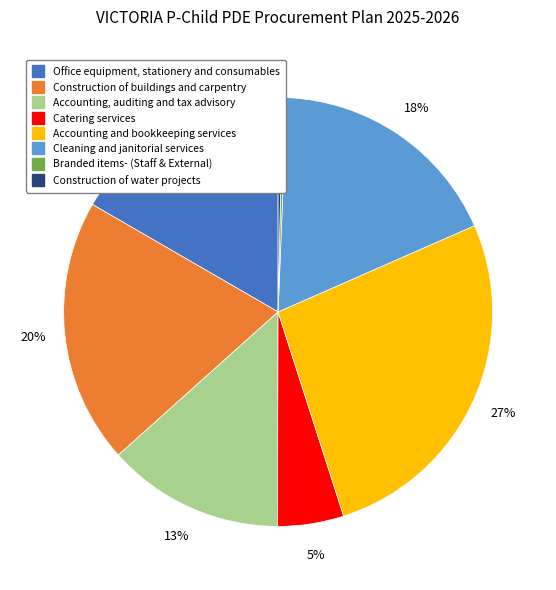

To the nearest percent, what is the difference between the Construction of buildings and carpentry and Cleaning and janitorial services slice percentages?

2%